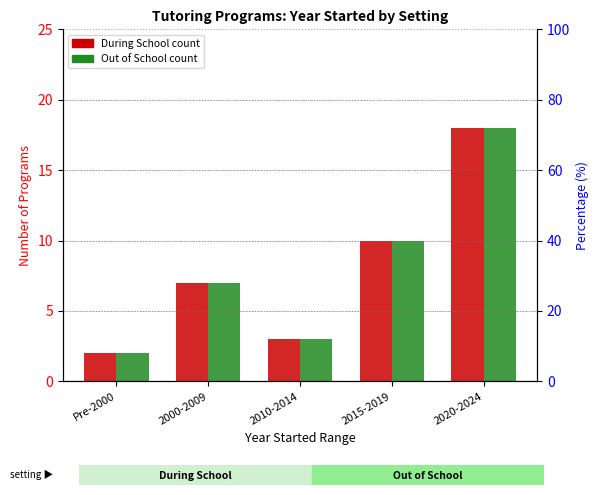

Reading left to right, what are all the values shown in this chart?

During School: 2	7	3	10	18
Out of School: 2	7	3	10	18